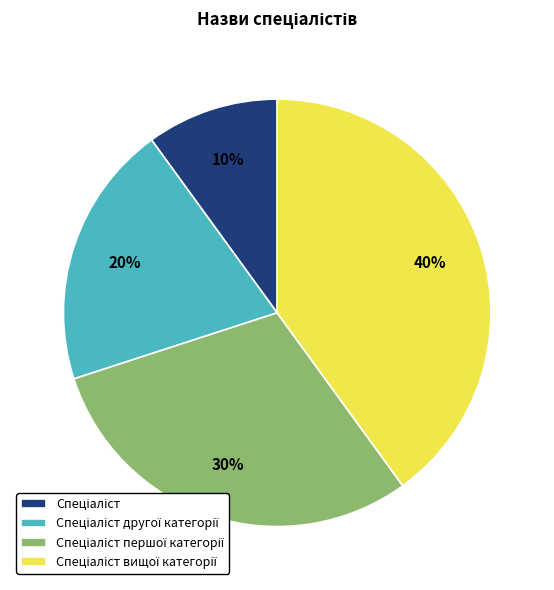

To the nearest percent, what is the average slice percentage?

25%